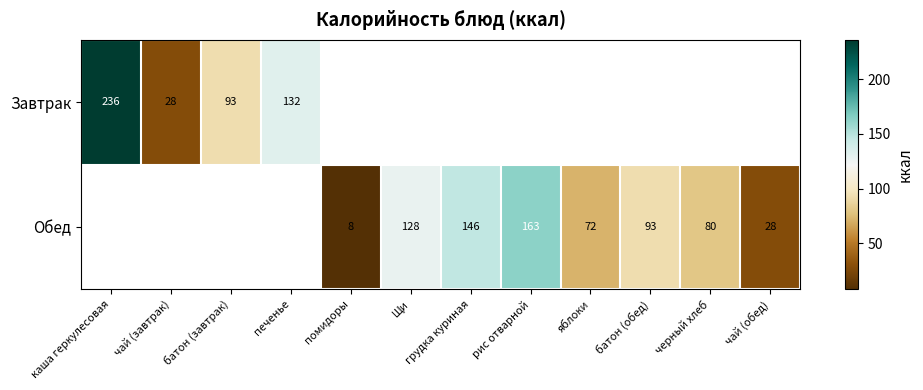

At how many categories does at least one series exceed 210?

1